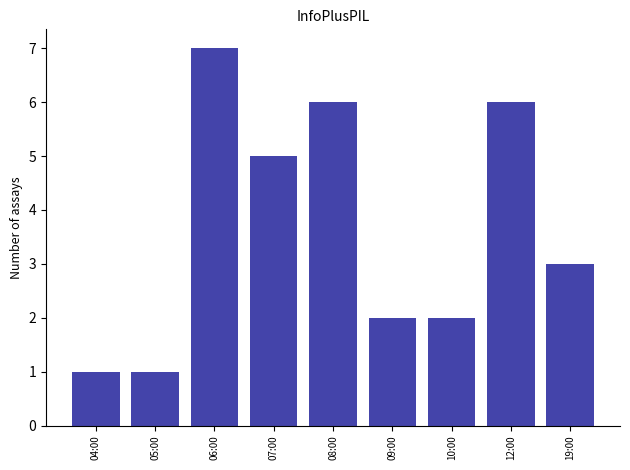

Reading left to right, list all the values displayed in this chart.

04:00=1	05:00=1	06:00=7	07:00=5	08:00=6	09:00=2	10:00=2	12:00=6	19:00=3